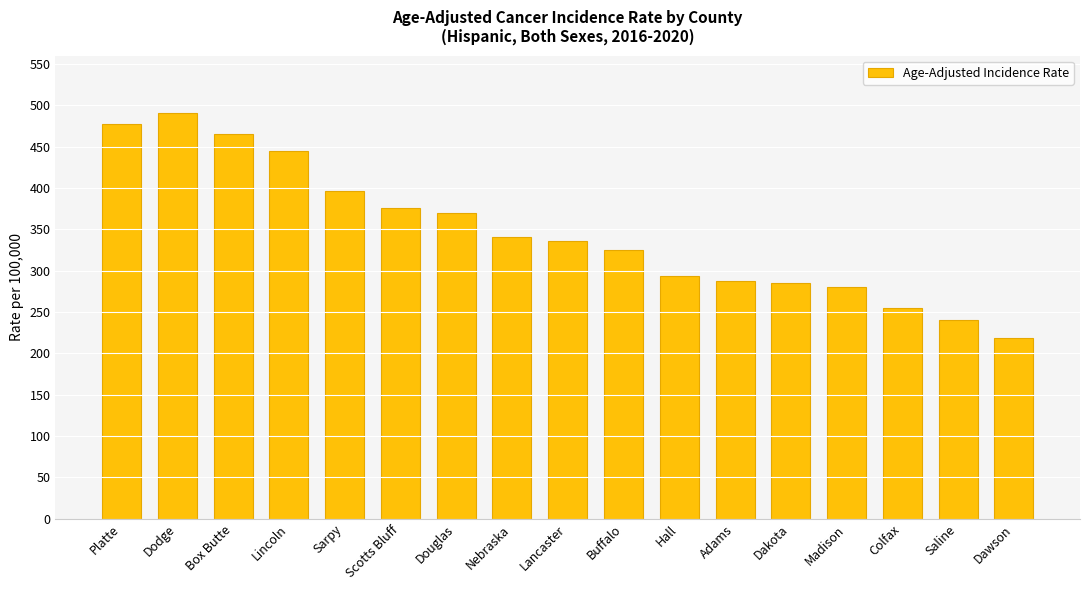

Between Box Butte and Platte, which is larger?

Platte